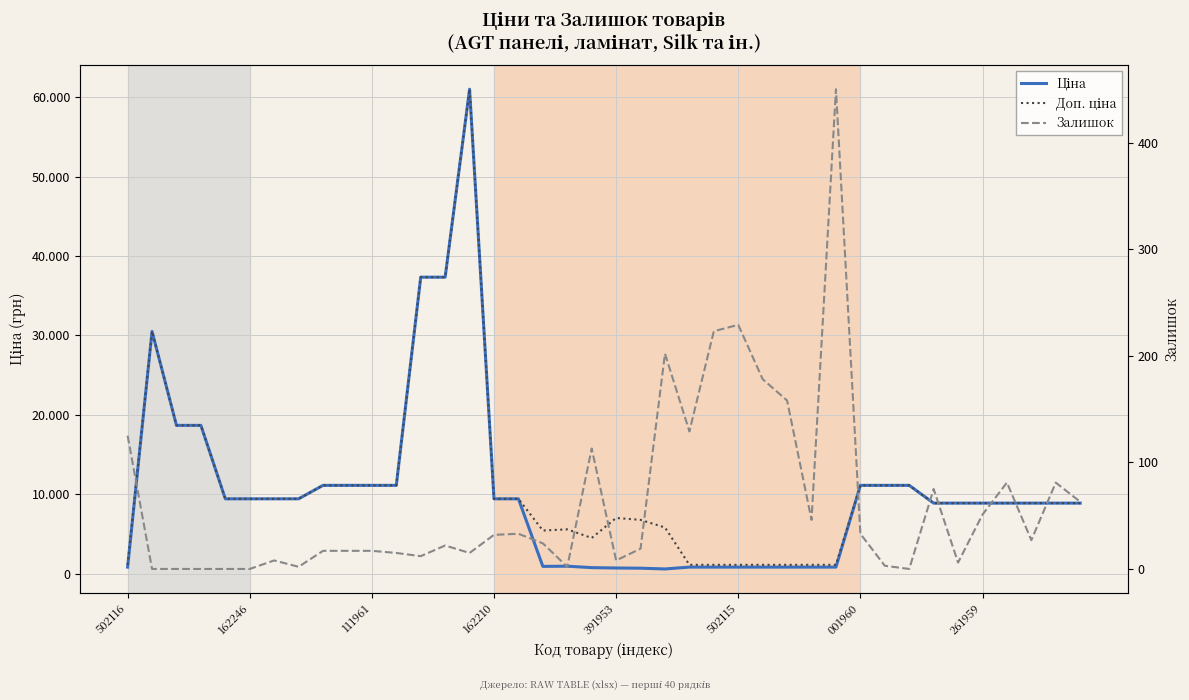

How many interior local valleys does the Залишок series have?

10